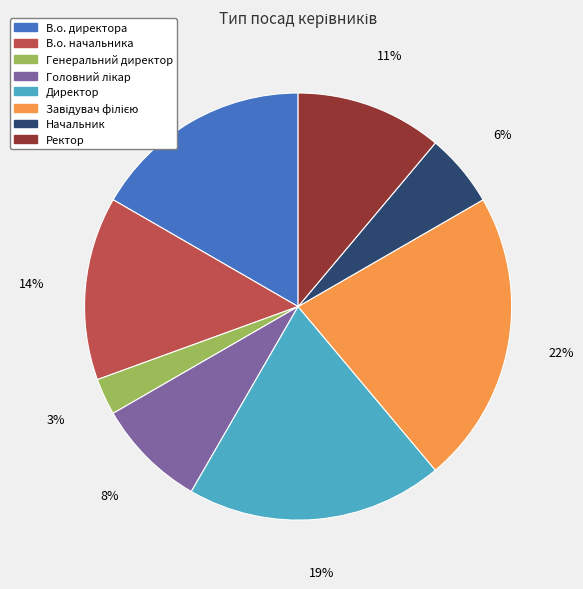

True or false: В.о. начальника accounts for 1% of the total.

False